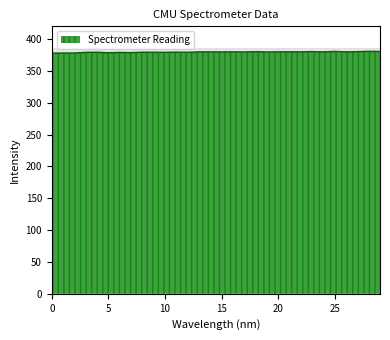

What is the approximate value at 222.0721?

380.0